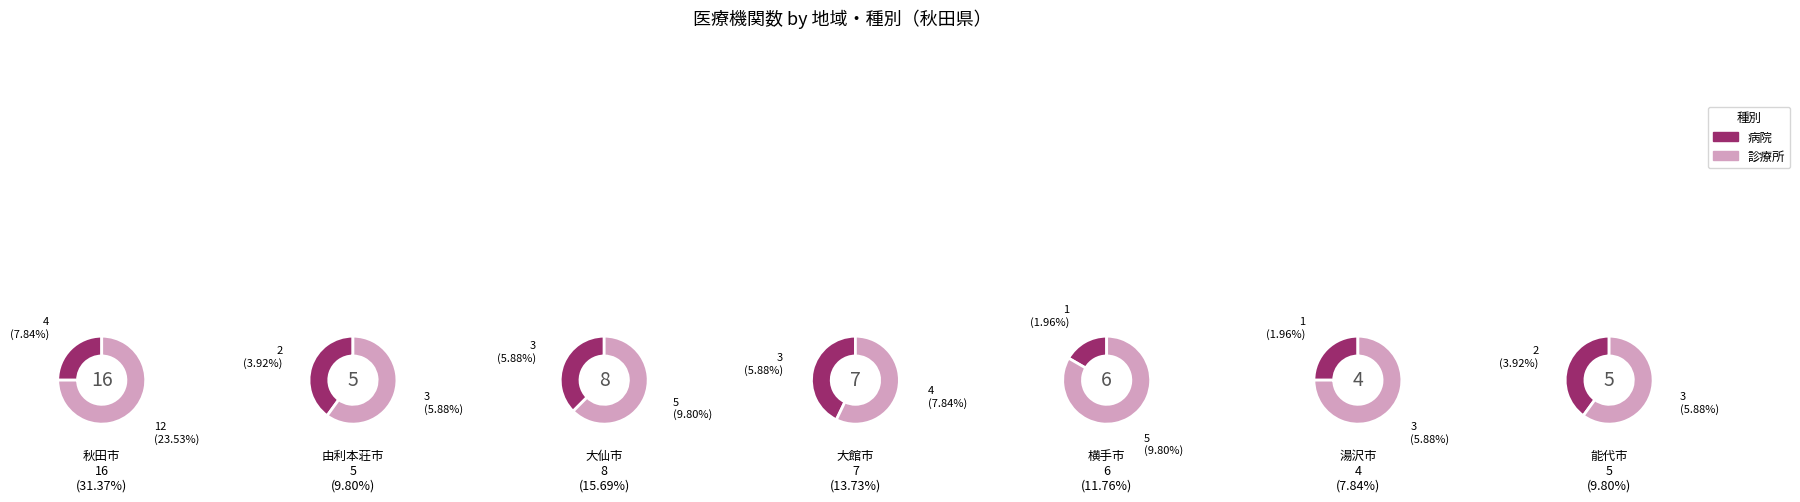

What is the spread (max minus min) of values at 0?

8